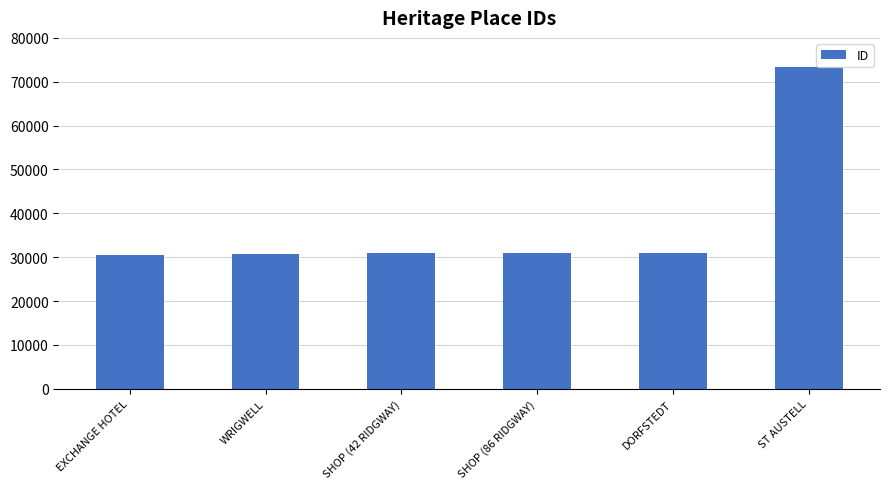

What is the change in value from SHOP (86 RIDGWAY) to ST AUSTELL?

+42386